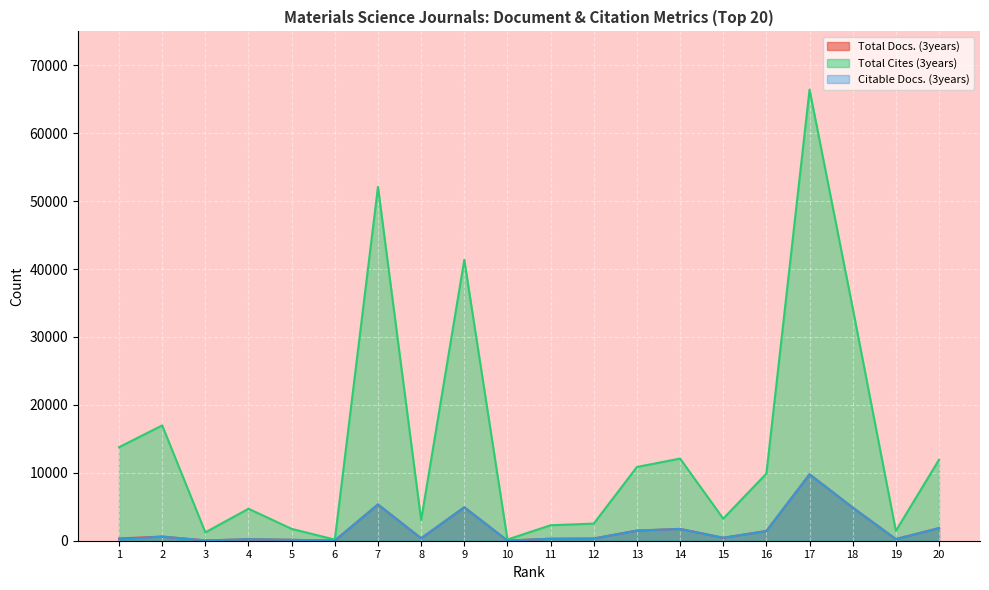

Where does the Citable Docs. (3years) series first go above 434?

2